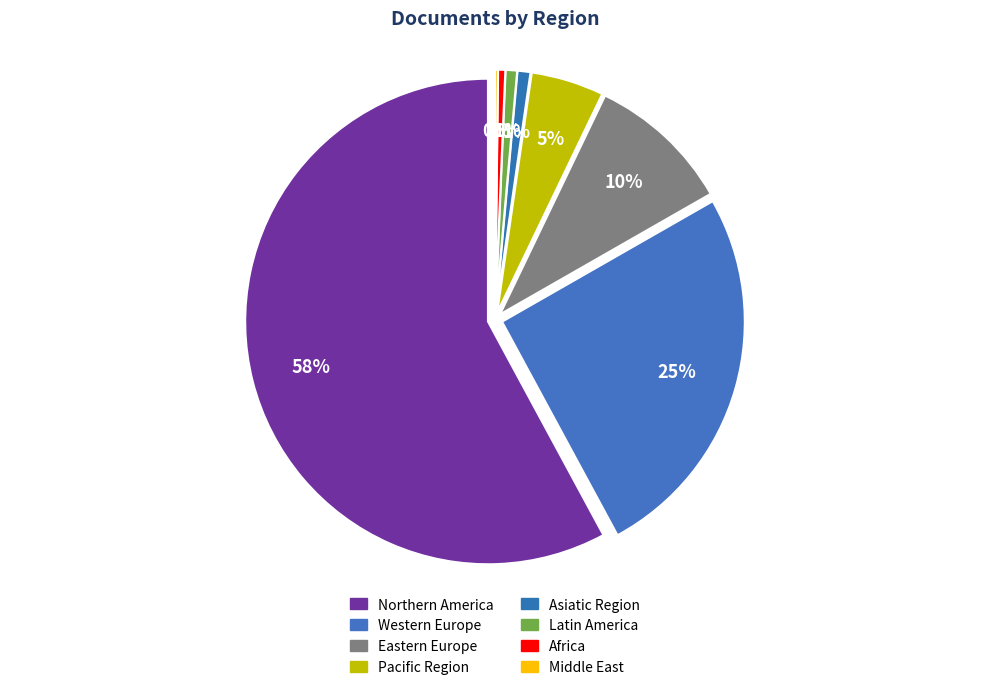

To the nearest percent, what is the average slice percentage?

12%